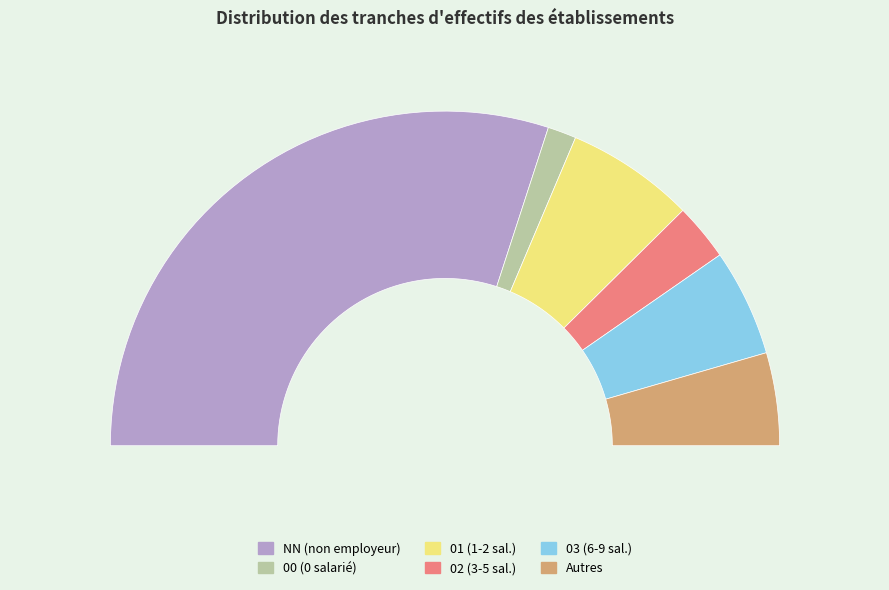

To the nearest percent, what is the average slice percentage?

17%